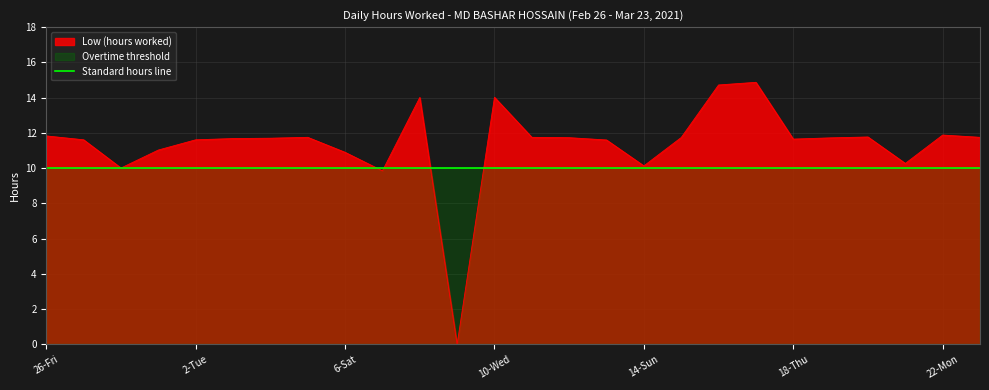

The chart shows a value of 7.5 at 20-Sat. True or false?

False